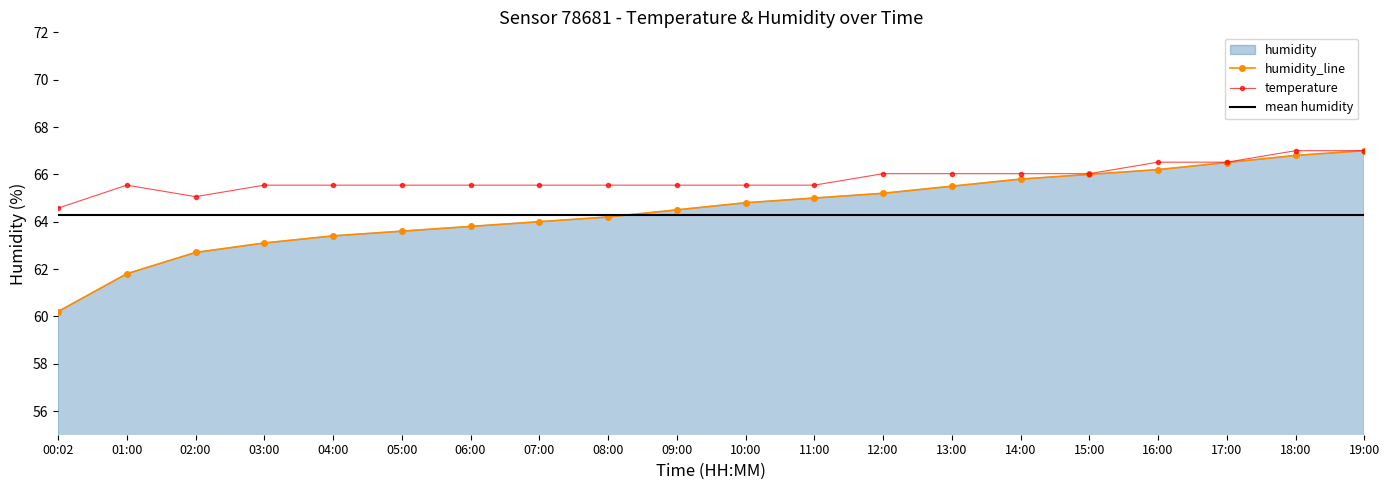

Which series has the largest range (max minus min)?

humidity